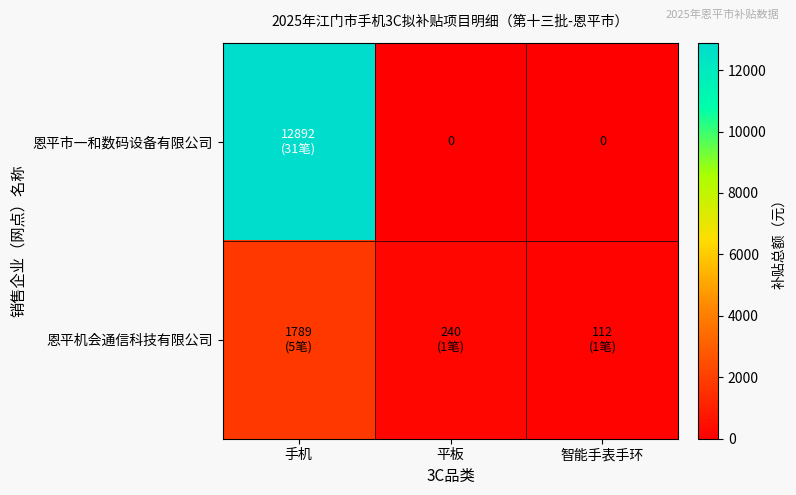

How many categories are shown in the chart?

3